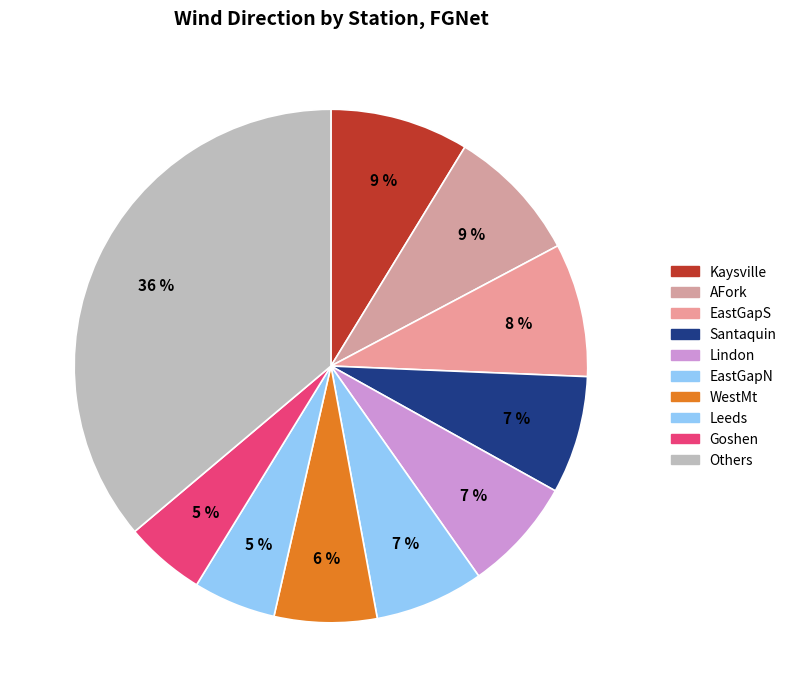

Count the number of slices in the pie.

10